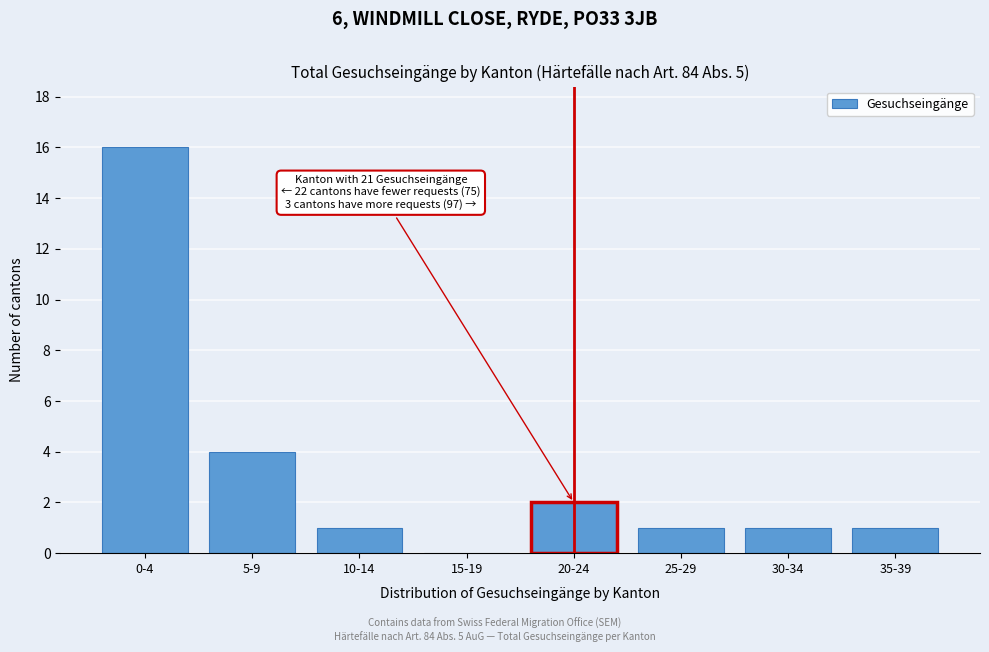

Reading left to right, extract all data points from this chart.

0-4=16	5-9=4	10-14=1	15-19=0	20-24=2	25-29=1	30-34=1	35-39=1